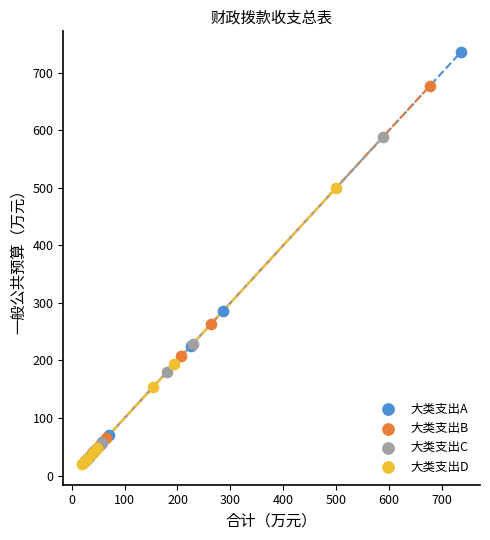

Which series has the largest Y range (max minus min)?

大类支出A